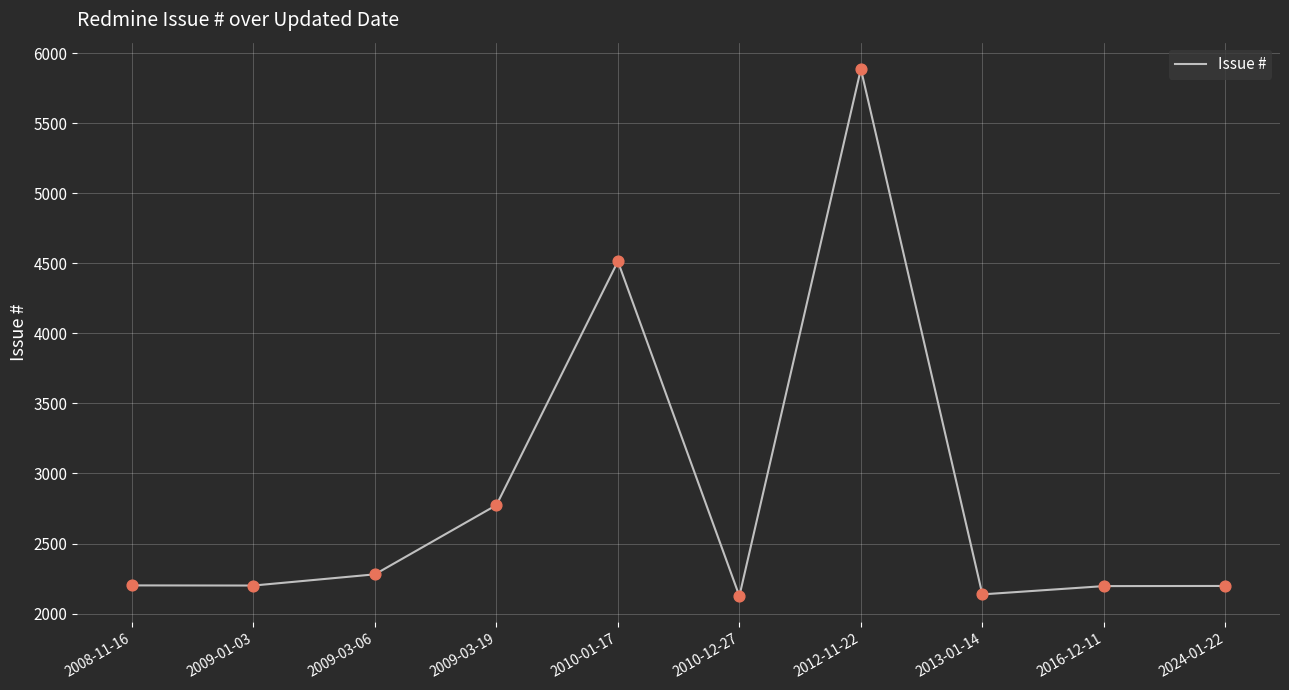

Between 2010-12-27 and 2009-03-19, which is larger?

2009-03-19